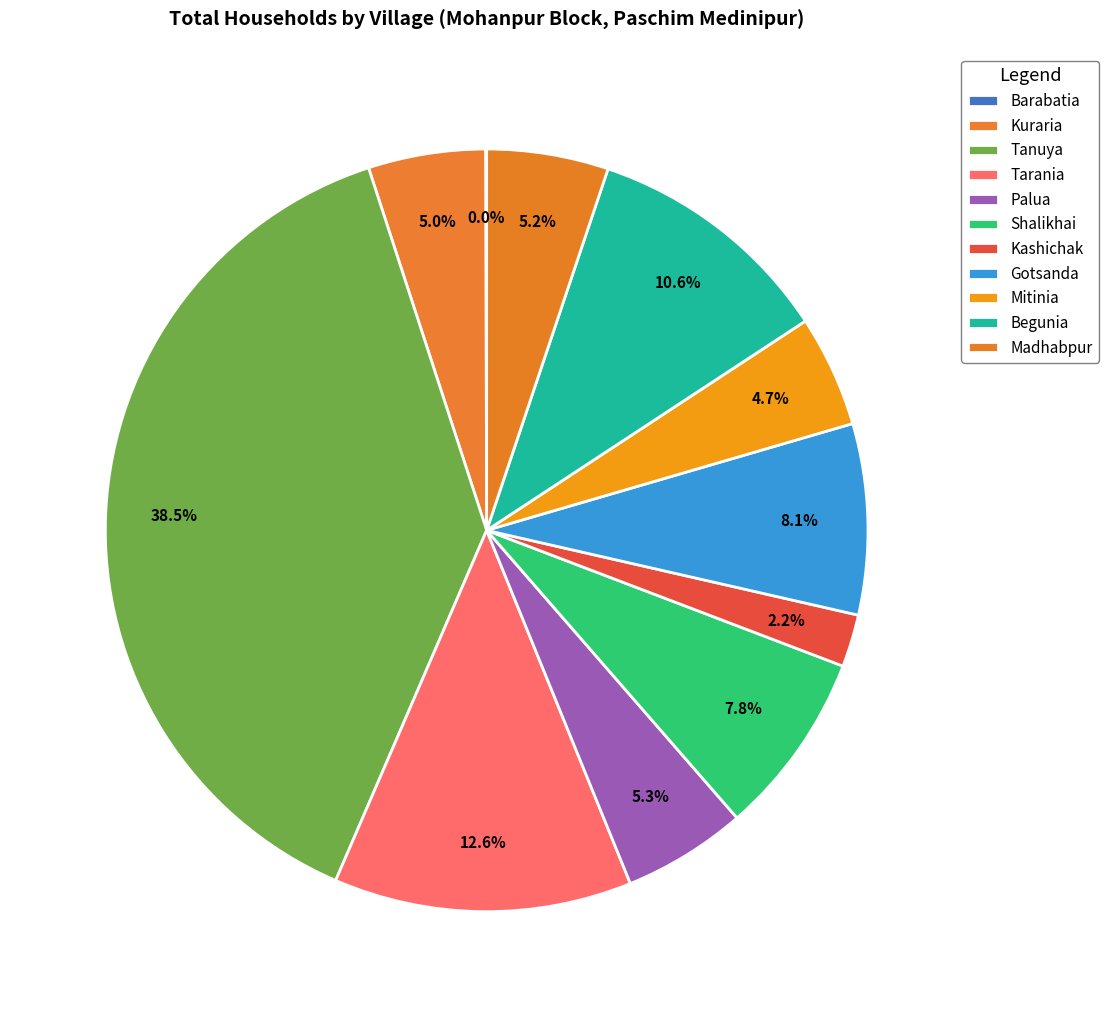

Which has a higher value, Kuraria or Tanuya?

Tanuya